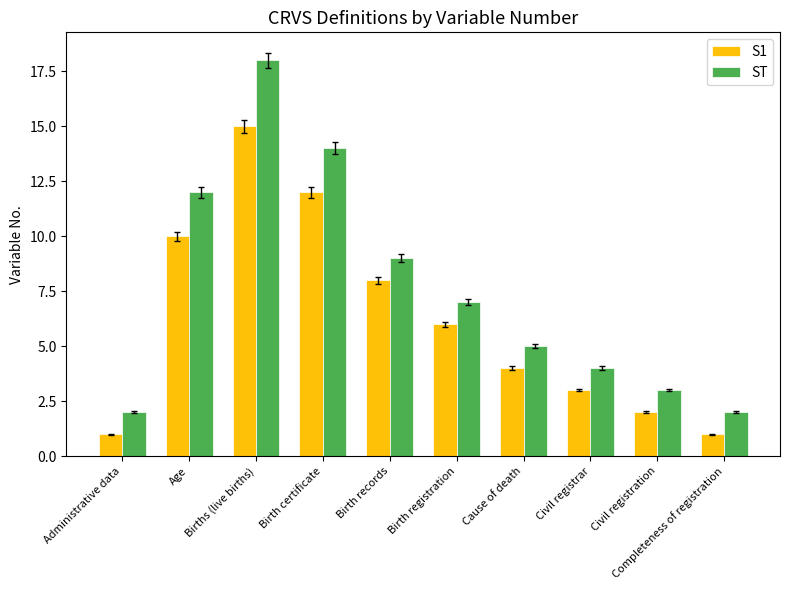

Reading left to right, extract all data points from this chart.

S1: 1	10	15	12	8	6	4	3	2	1
ST: 2	12	18	14	9	7	5	4	3	2